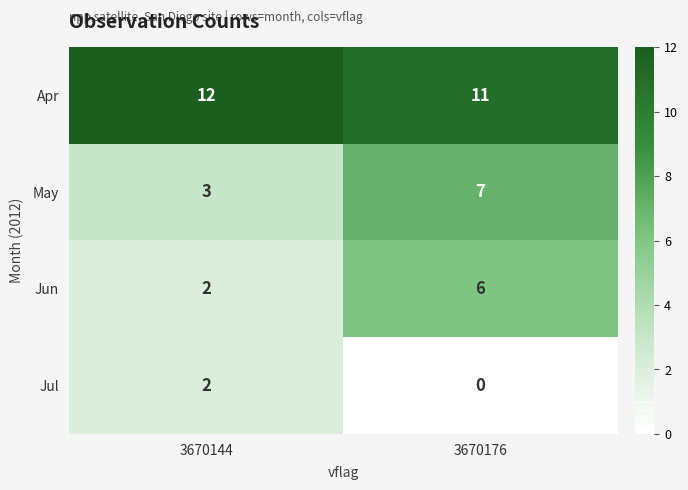

List the labels in order of May value, smallest first.

3670144, 3670176